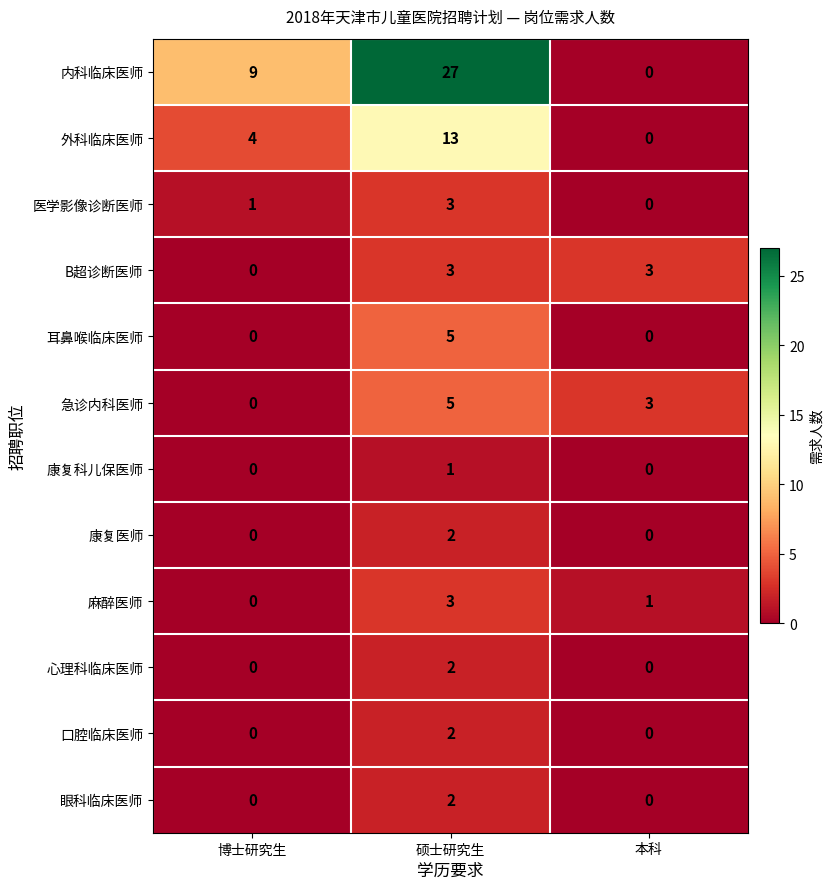

Count the number of data series in this chart.

12